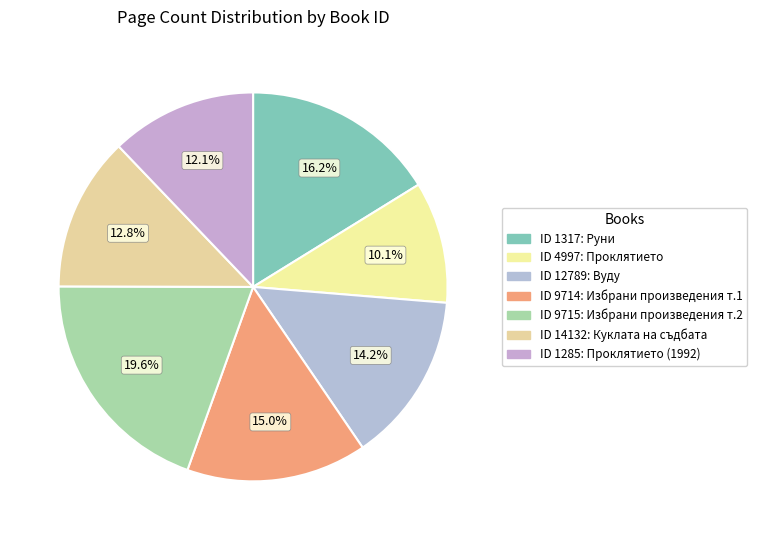

How many segments does this pie chart have?

7